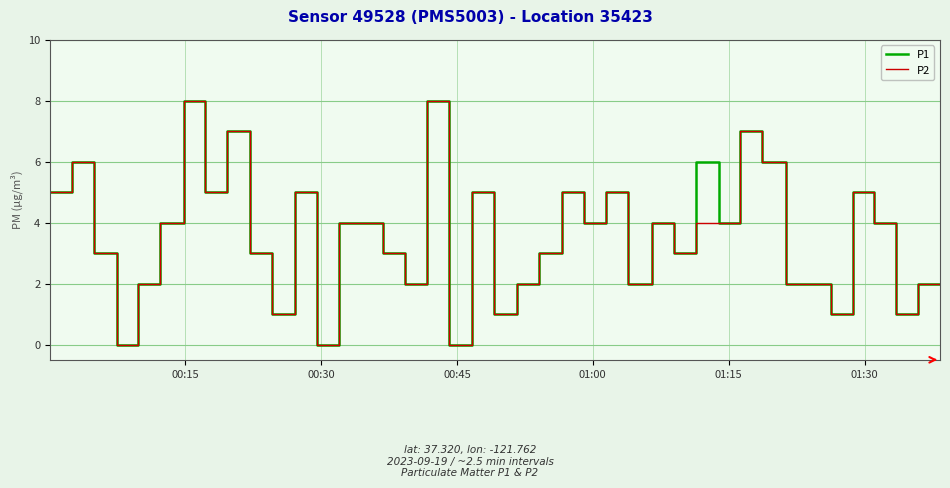

Which series has the largest total across all categories?

P1